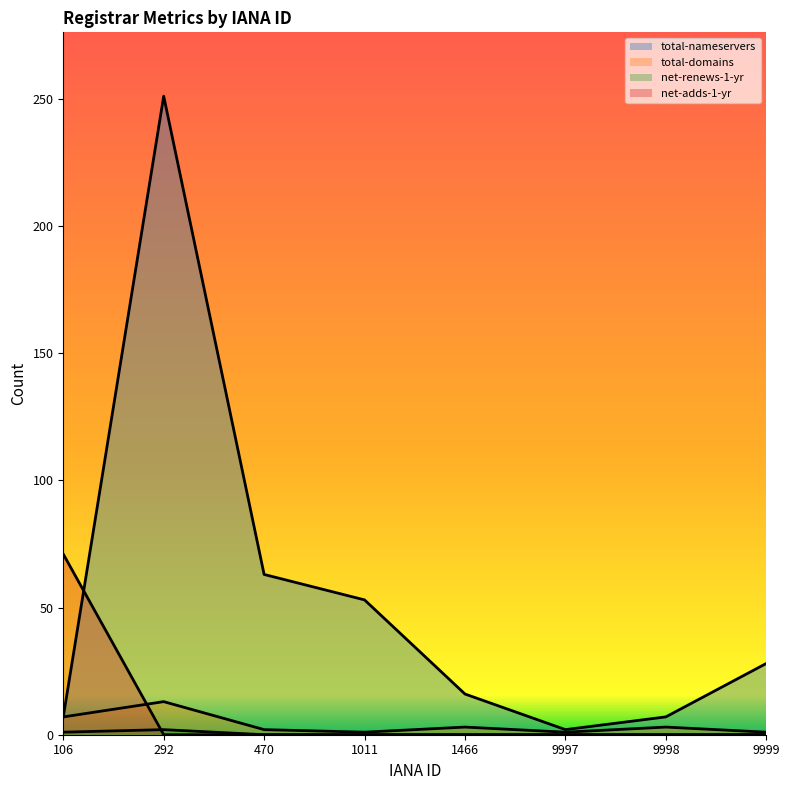

True or false: total-domains has more than 0 points higher than both neighbors.

True